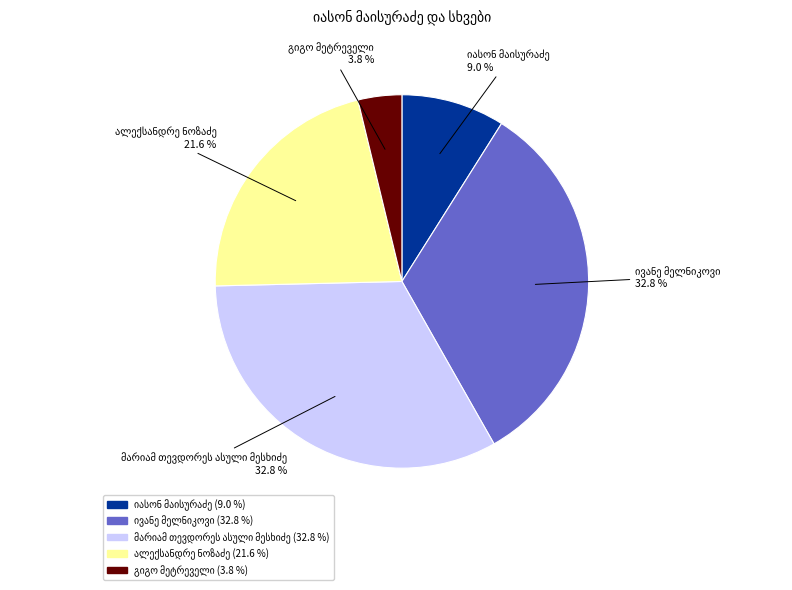

Does any single category account for the majority?

No